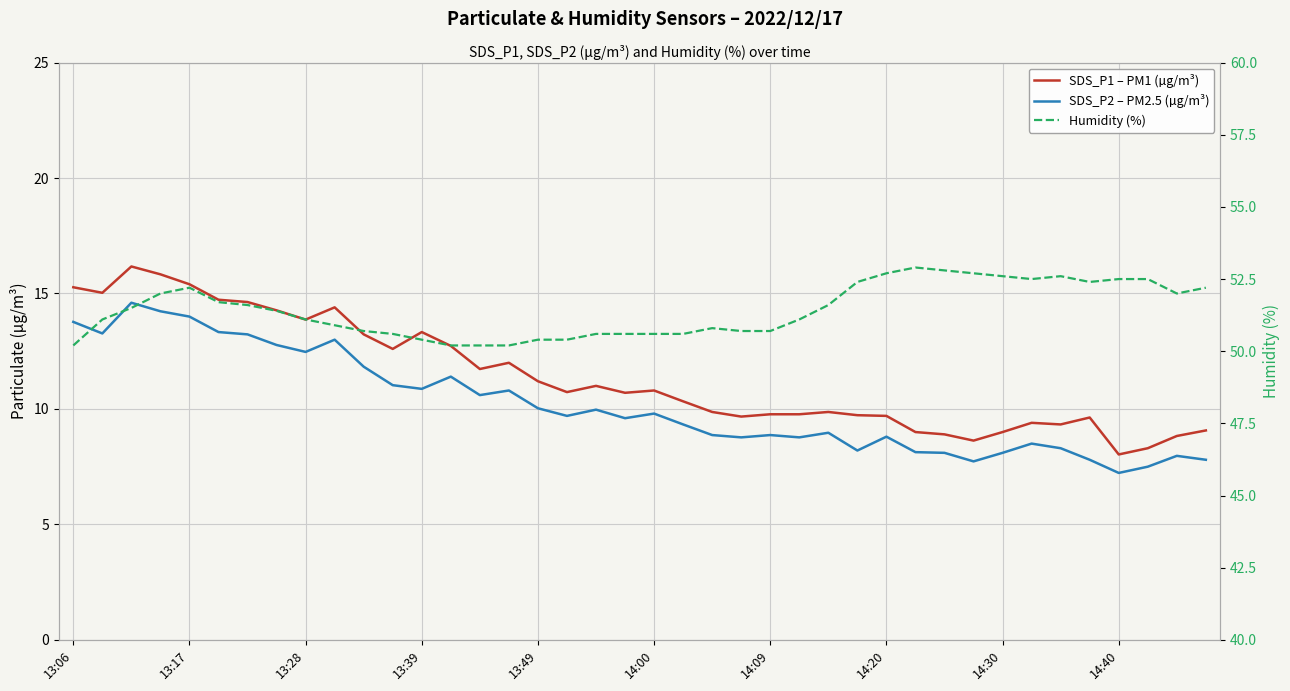

Which series has the largest range (max minus min)?

SDS_P1 – PM1 (µg/m³)